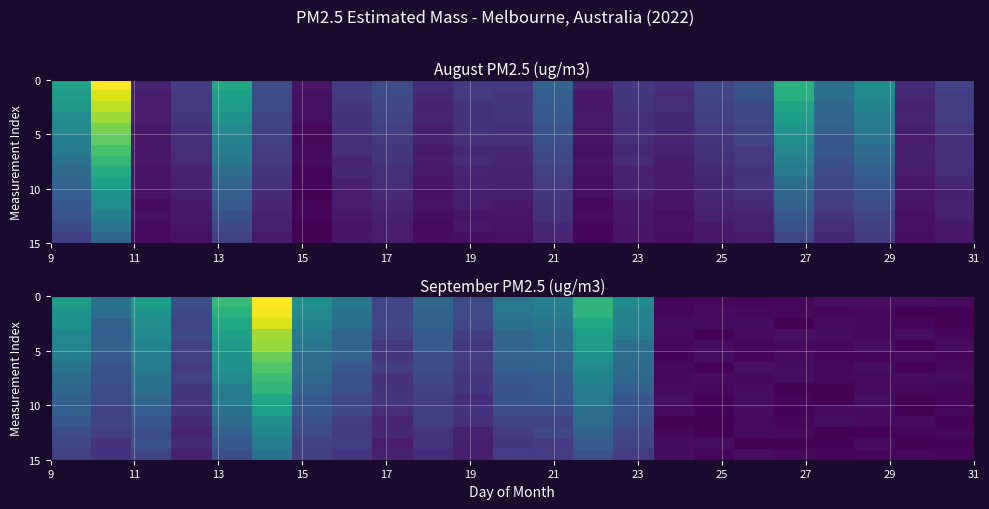

Between 17 and 20, which series saw the biggest shift?

row_13